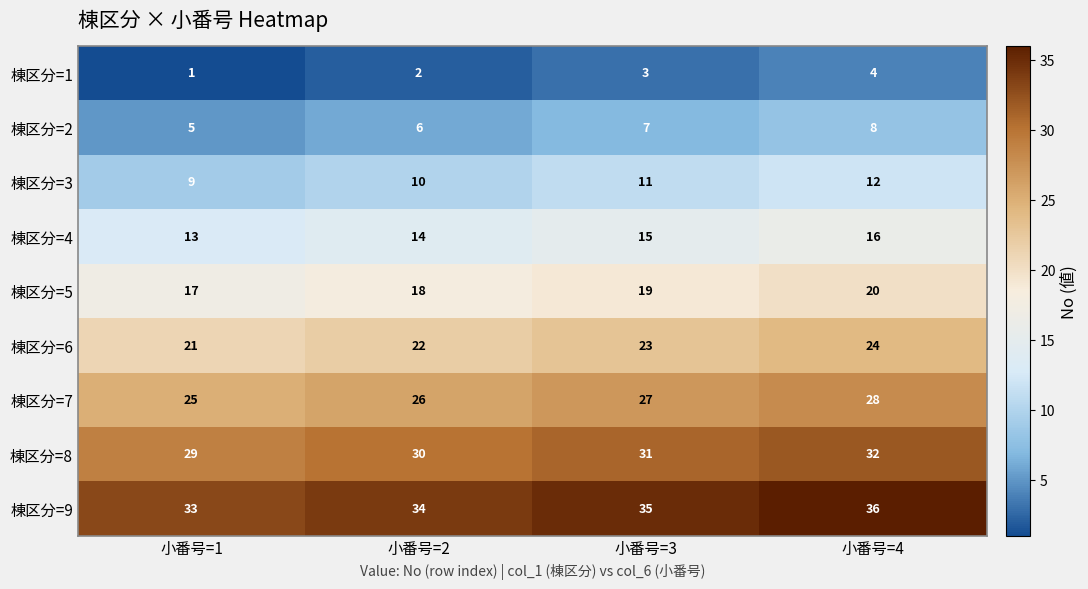

What is the difference between the highest and lowest values at 小番号=2?

32